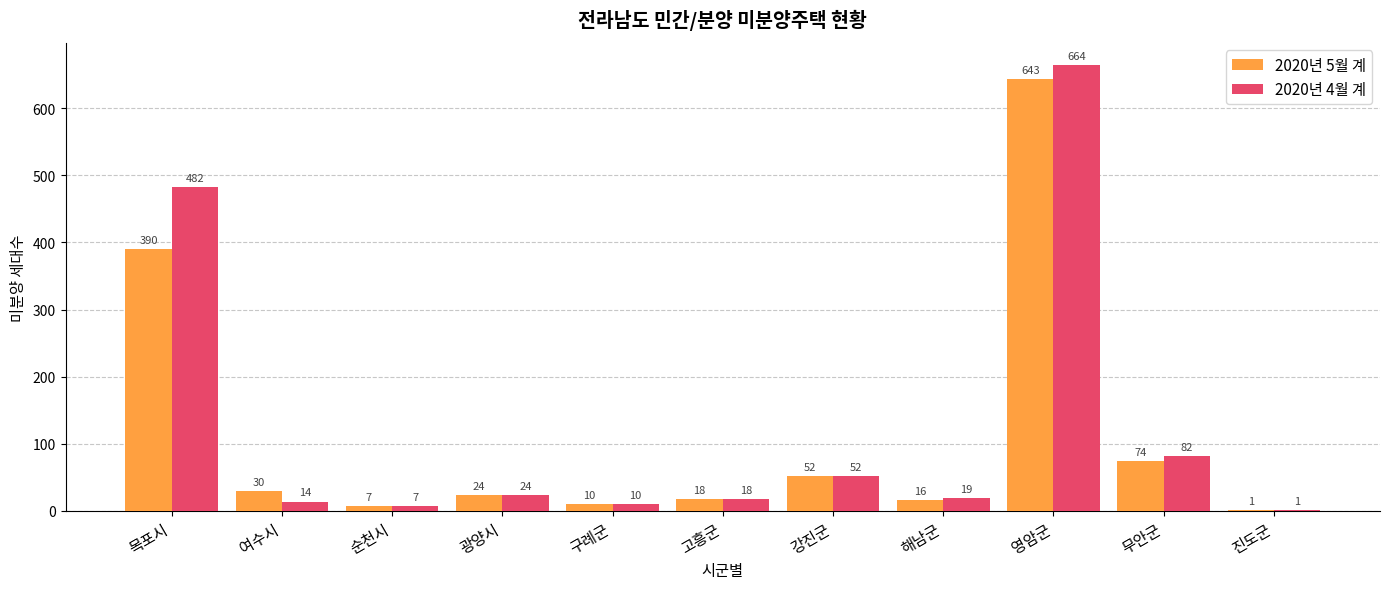

At which label is 2020년 5월 계 closest to 322?

목포시